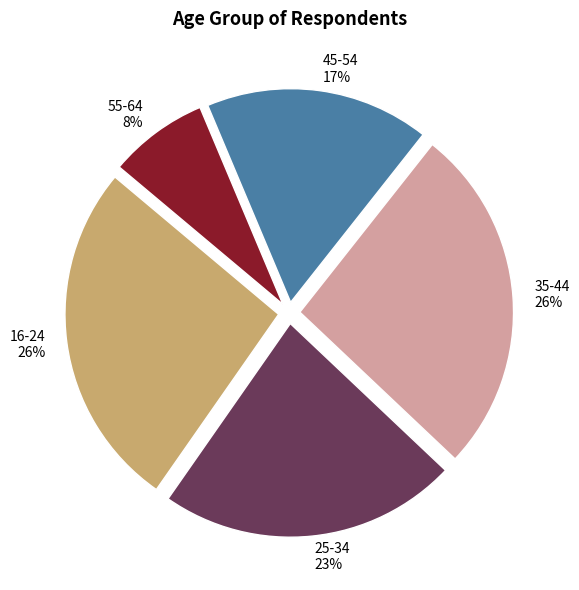

Which slice is the smallest?

55-64